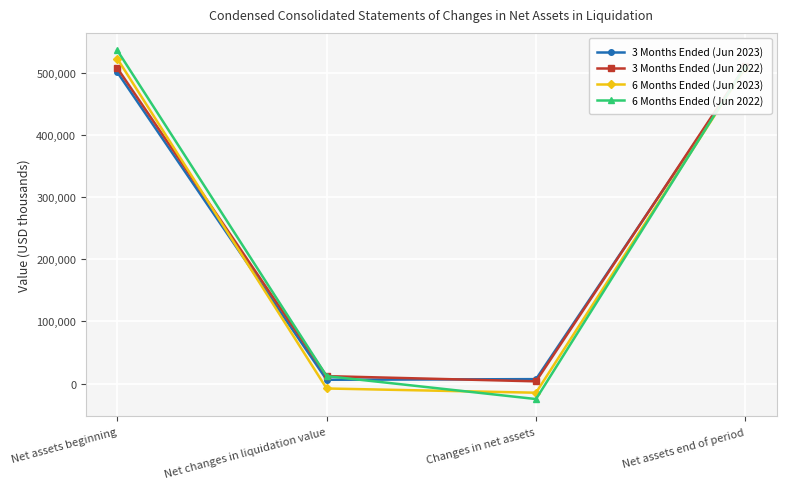

True or false: 3 Months Ended (Jun 2023) has more than 2 interior local peaks.

False